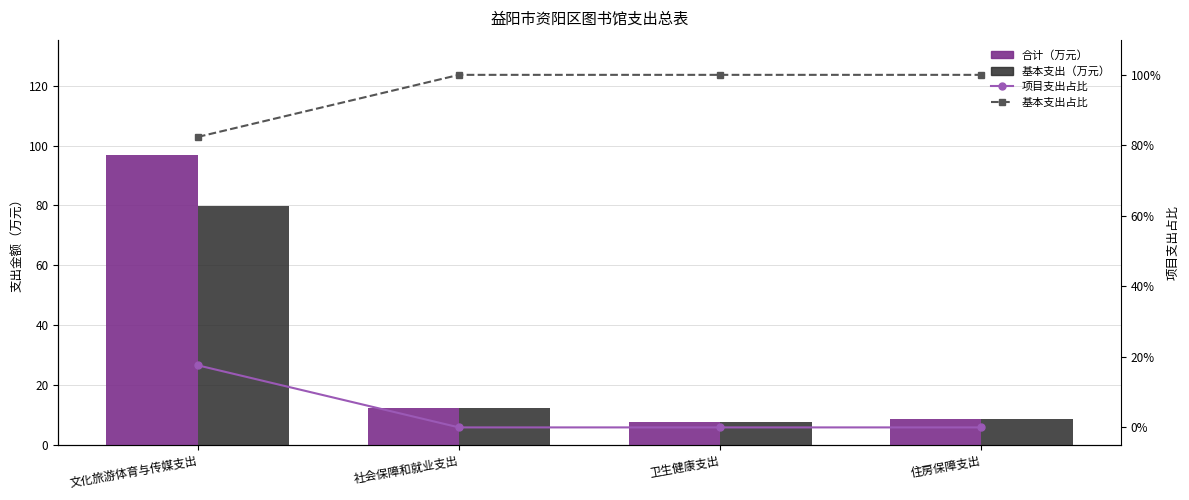

What is the label of the 1st bar from the right?

住房保障支出